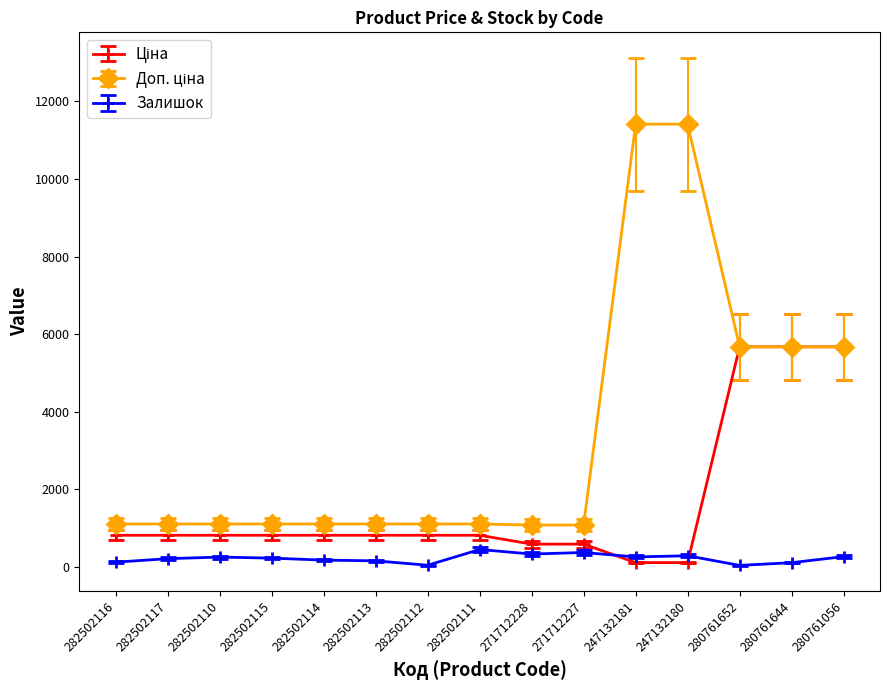

What is the total value across all series at 271712228?

2005.6